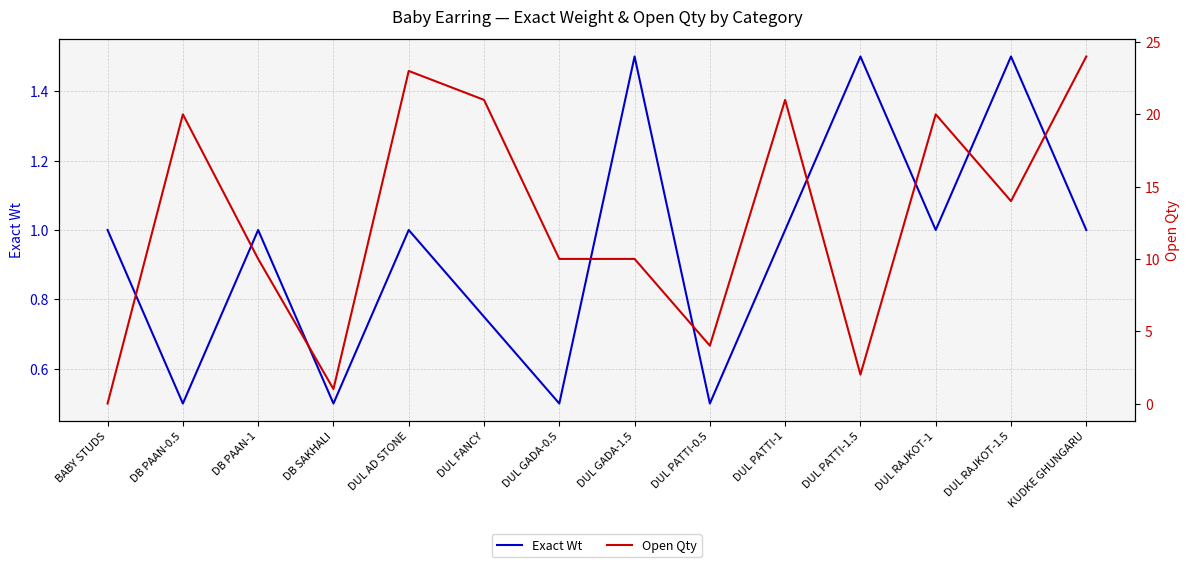

After their last crossing, which series has the higher values: Exact Wt or Open Qty?

Open Qty